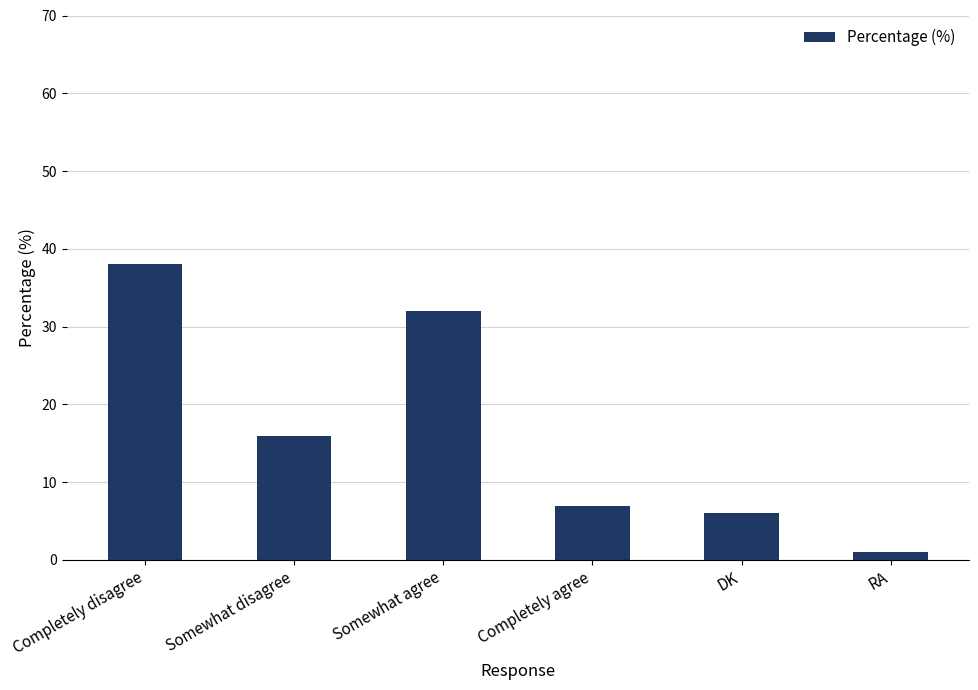

What is the change in value from Completely agree to DK?

-1